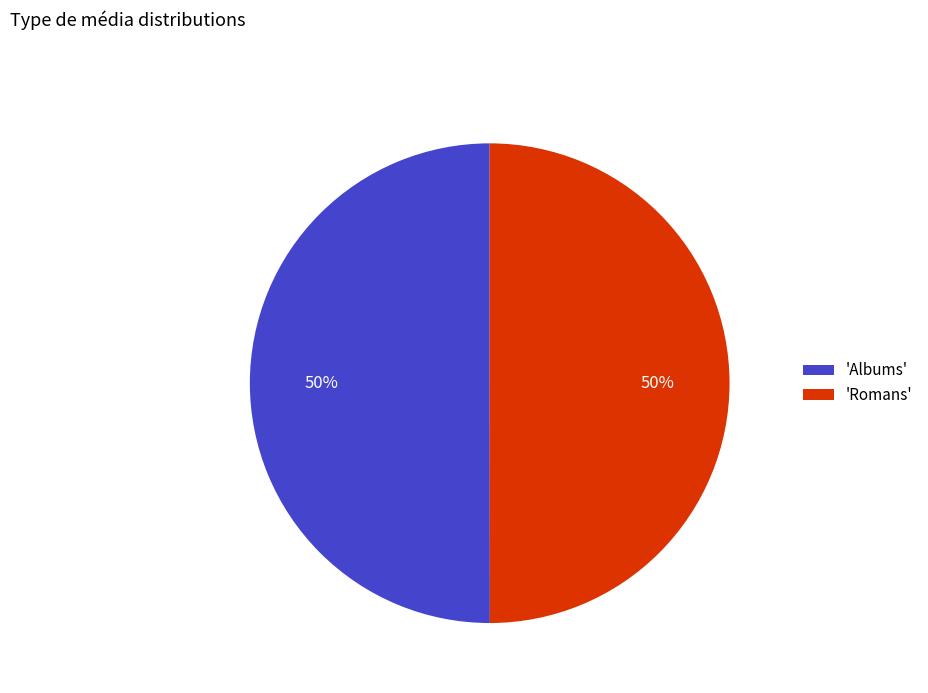

True or false: 'Romans' accounts for 50% of the total.

True